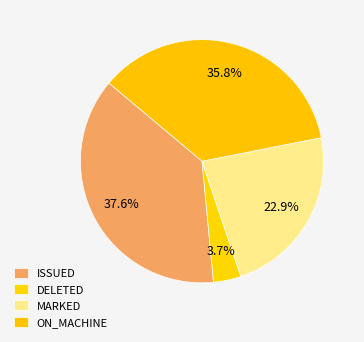

Count the number of slices in the pie.

4